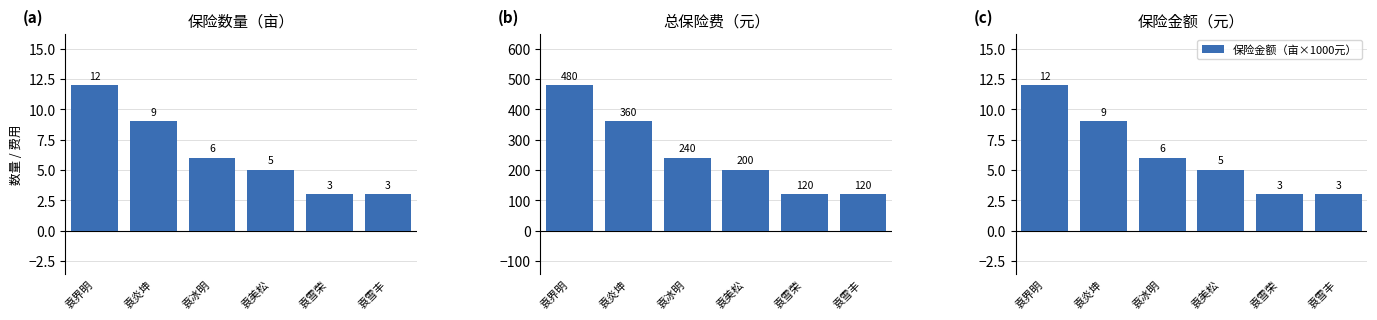

What is the approximate value of 总保险费（元） at 袁雪丰, to the nearest 10?

120